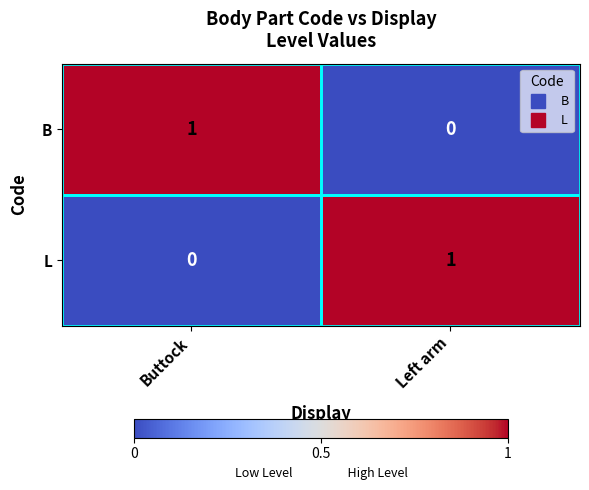

Which category has the highest value in the L series?

Left arm